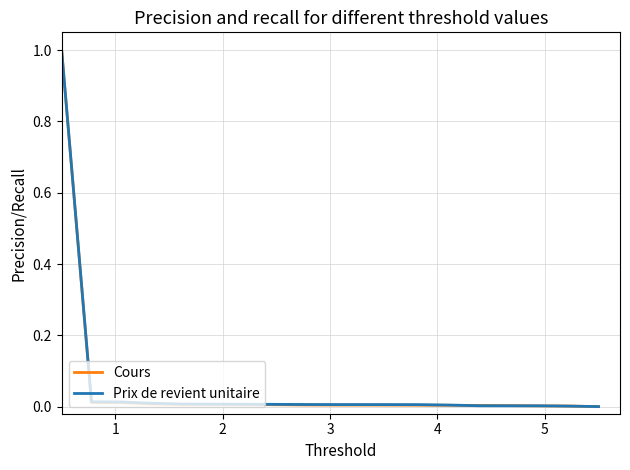

What are all the series names shown in the legend?

Cours, Prix de revient unitaire